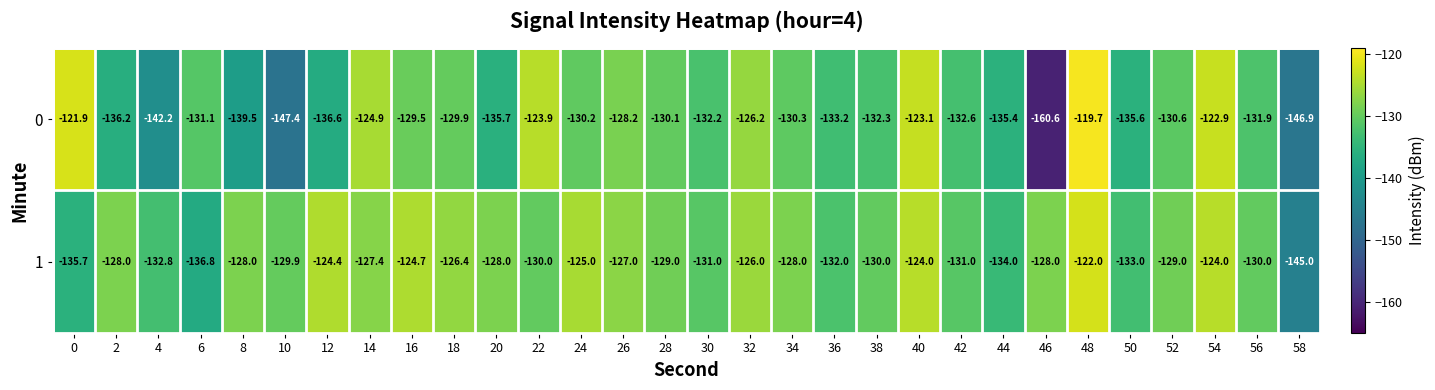

The 1 series shows -132.0 at 36. True or false?

True